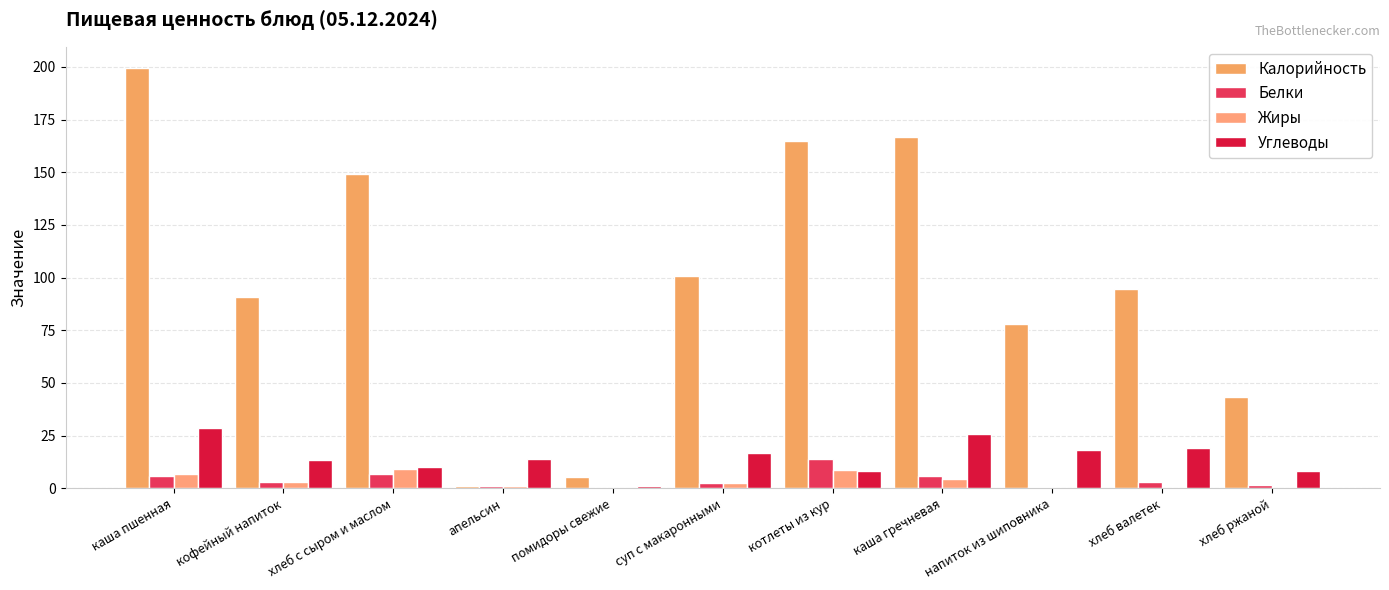

Reading left to right, list all the values displayed in this chart.

Калорийность: 199.6	91.0	149.0	1.0	5.5	100.8	164.7	166.6	78.0	94.4	43.5
Белки: 6.0	3.0	6.9	1.0	0.3	2.7	13.9	5.8	0.7	3.1	1.7
Жиры: 6.8	2.9	9.1	1.0	0.1	2.6	8.6	4.4	0.3	0.0	0.3
Углеводы: 28.6	13.4	9.9	14.0	0.9	16.8	8.0	25.9	18.3	19.2	8.3